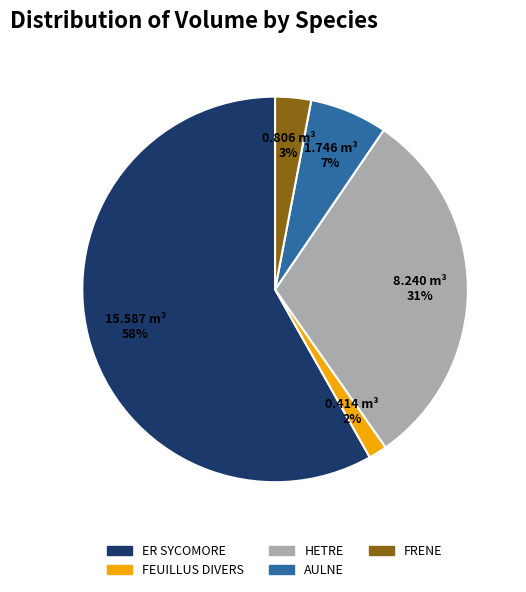

What is the majority slice?

ER SYCOMORE